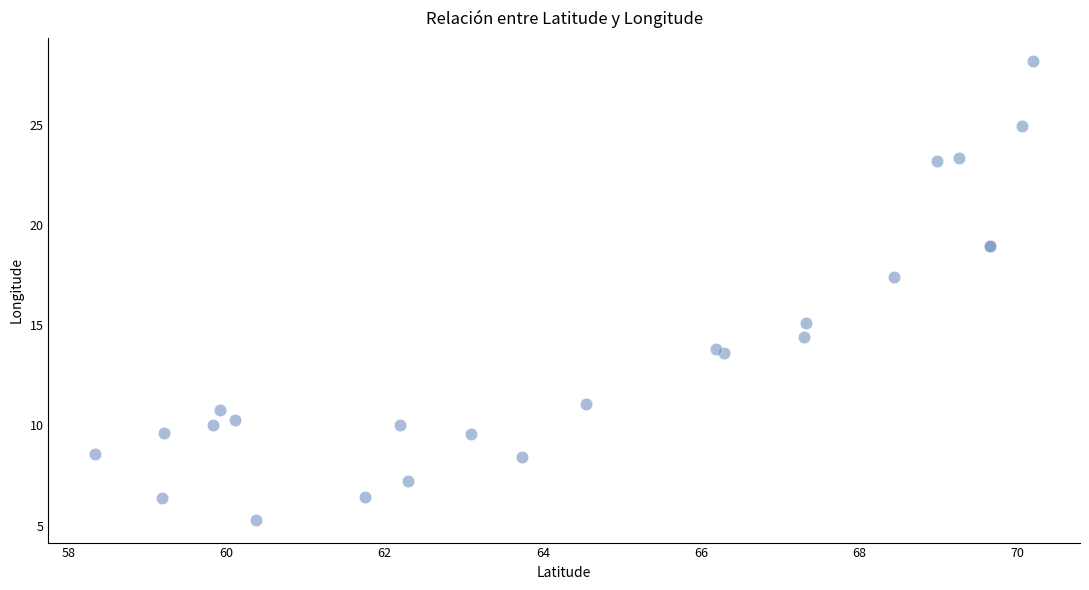

What Y value in the scatter plot is closest to 16?

15.1